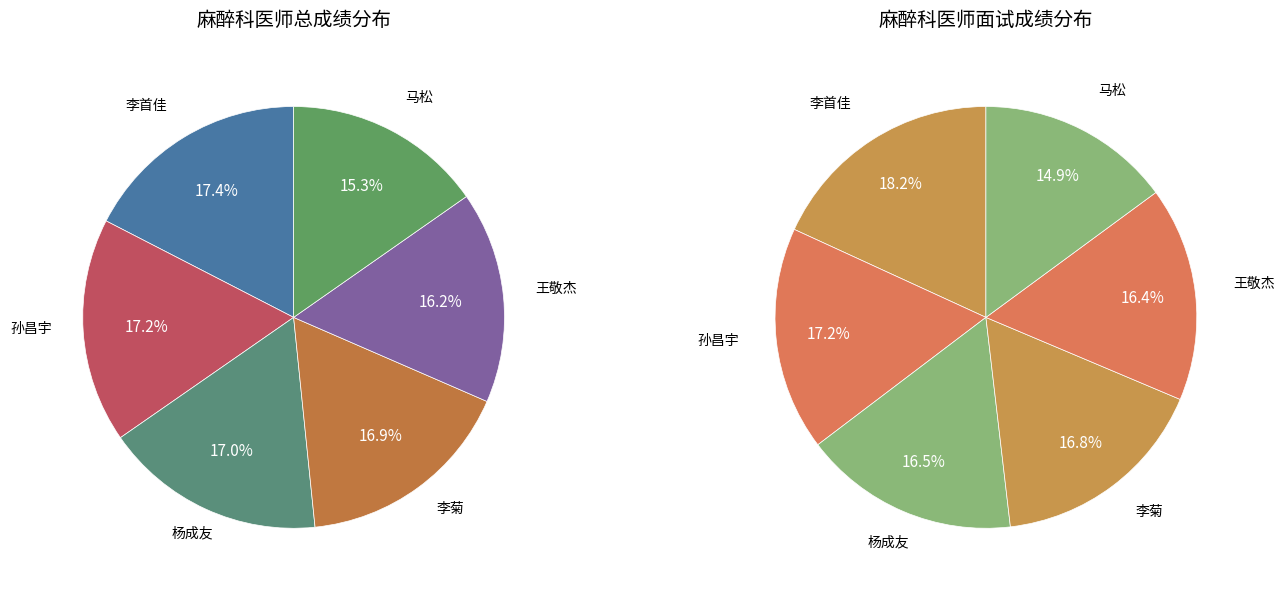

Which slice is the smallest?

马松(57.5)